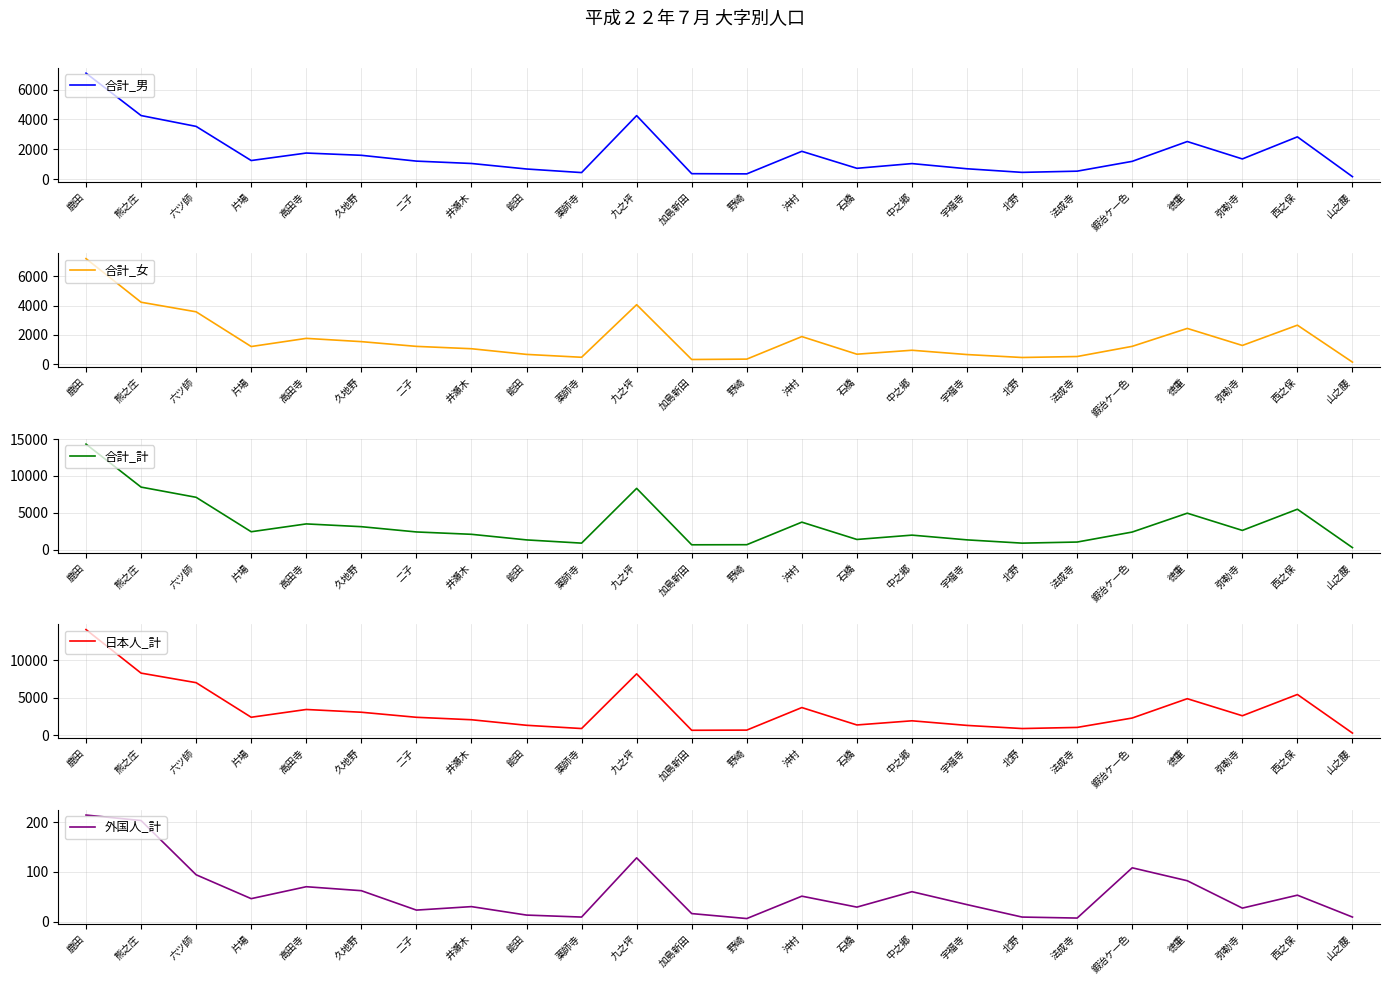

At which label is 外国人_計 closest to 110?

鍜治ケ一色